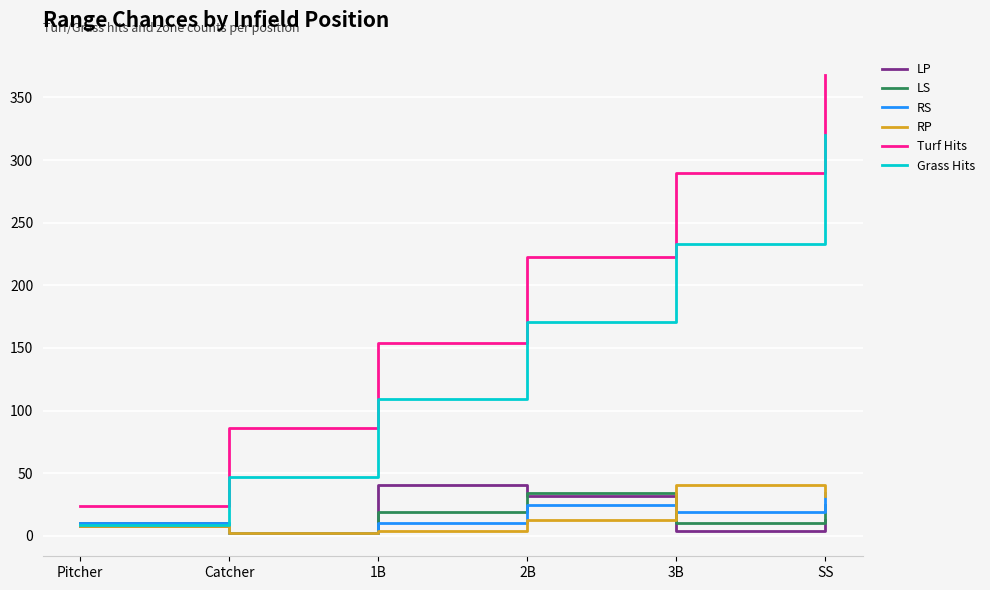

What are all the series names shown in the legend?

LP, LS, RS, RP, Turf Hits, Grass Hits